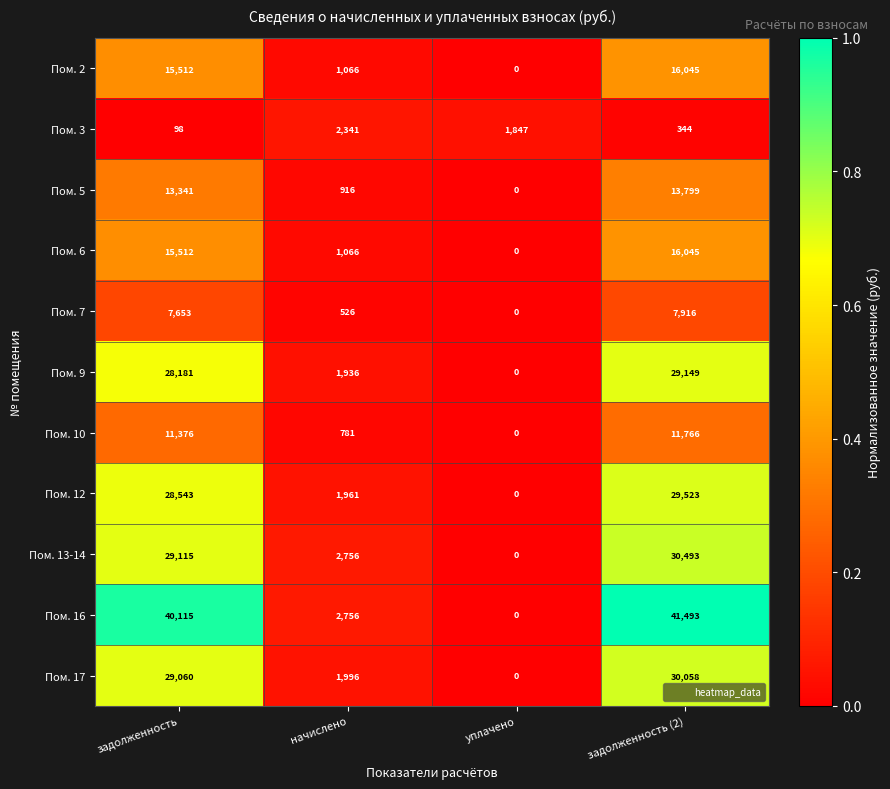

The value of Пом. 13-14 at начислено is 2756. True or false?

True